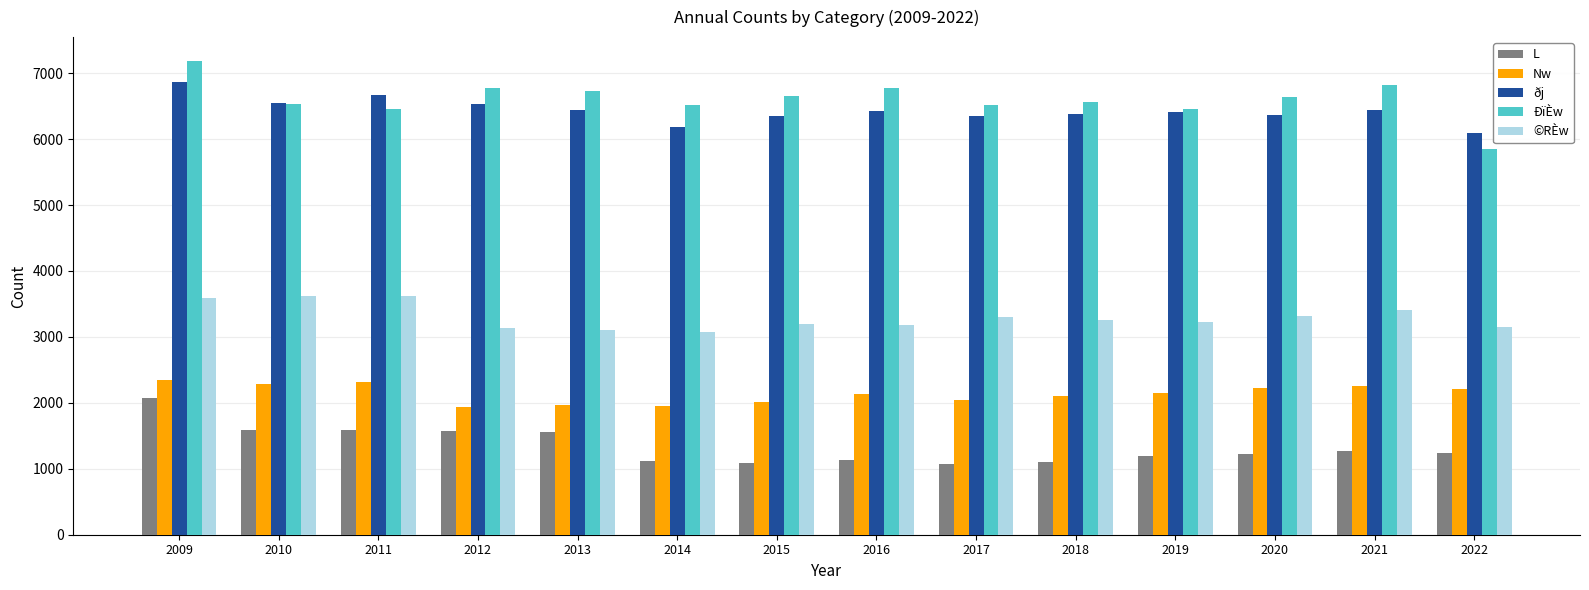

Between 2015 and 2021, which series saw the biggest shift?

Nw